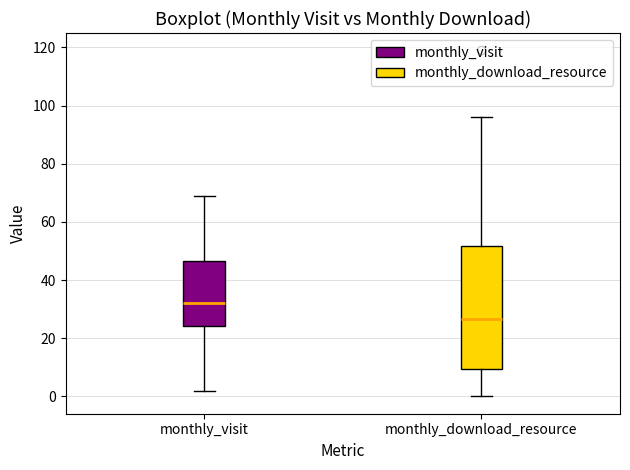

Reading left to right, transcribe this box plot: for each box, give where its median line is, the range the box spans, and where its two whiskers end, as read against the y-axis. The values are not printed on the chart, so give them approximately, as read against the axis.

monthly_visit: median 32, box 24 to 46, whiskers 2 to 70
monthly_download_resource: median 26, box 10 to 52, whiskers 0 to 96